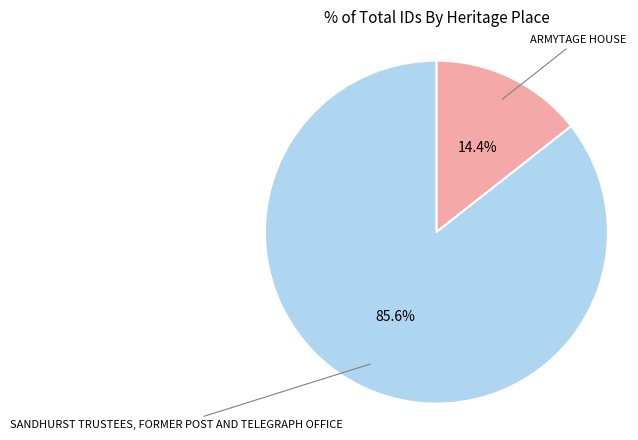

To the nearest percent, what is the difference between the largest and smallest slice percentages?

71%